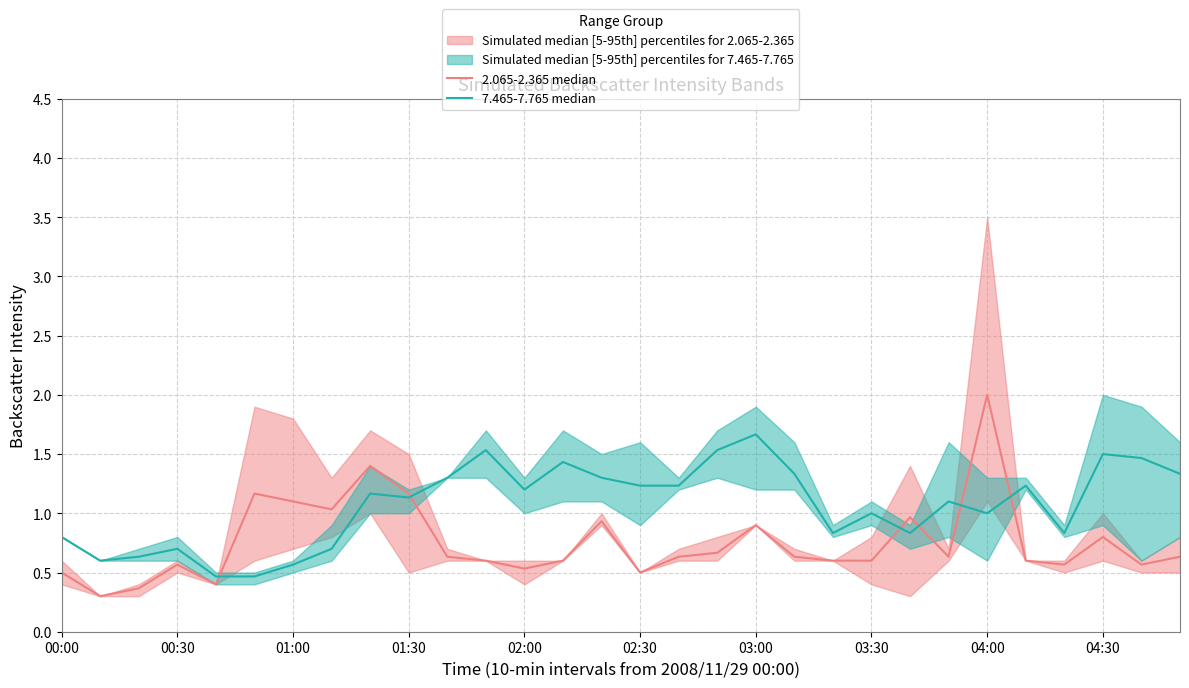

Which category has the highest value in the 2.065-2.365 median series?

04:00